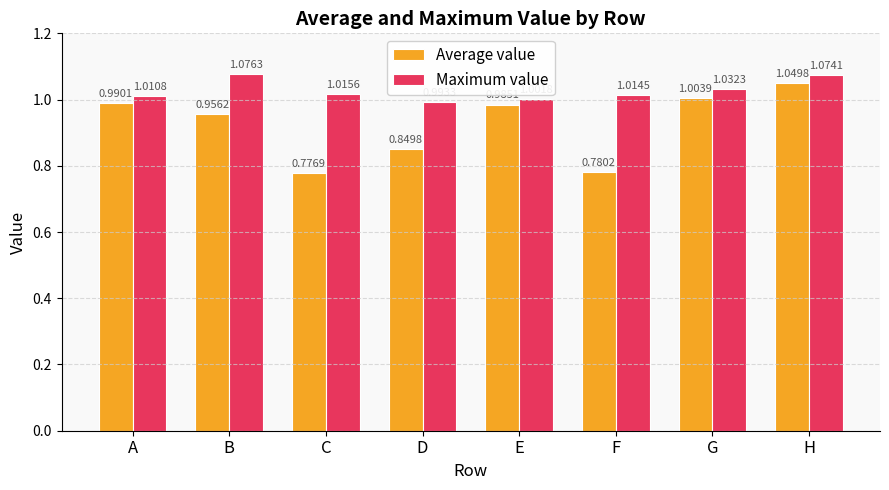

What is the sum of the Maximum value values at G and F?

2.0